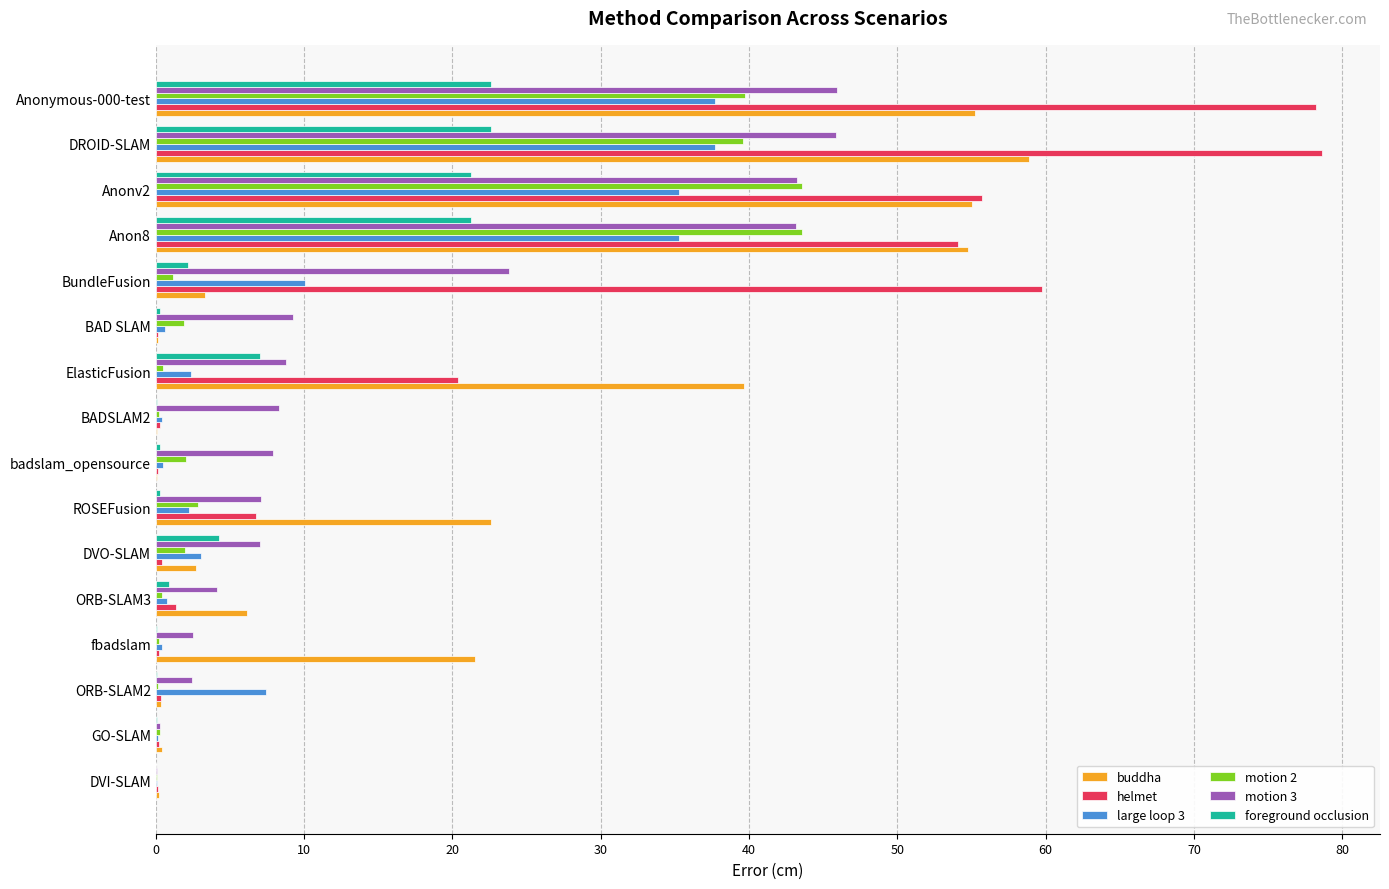

Is it true that large loop 3 equals 2.2 at ROSEFusion?

True